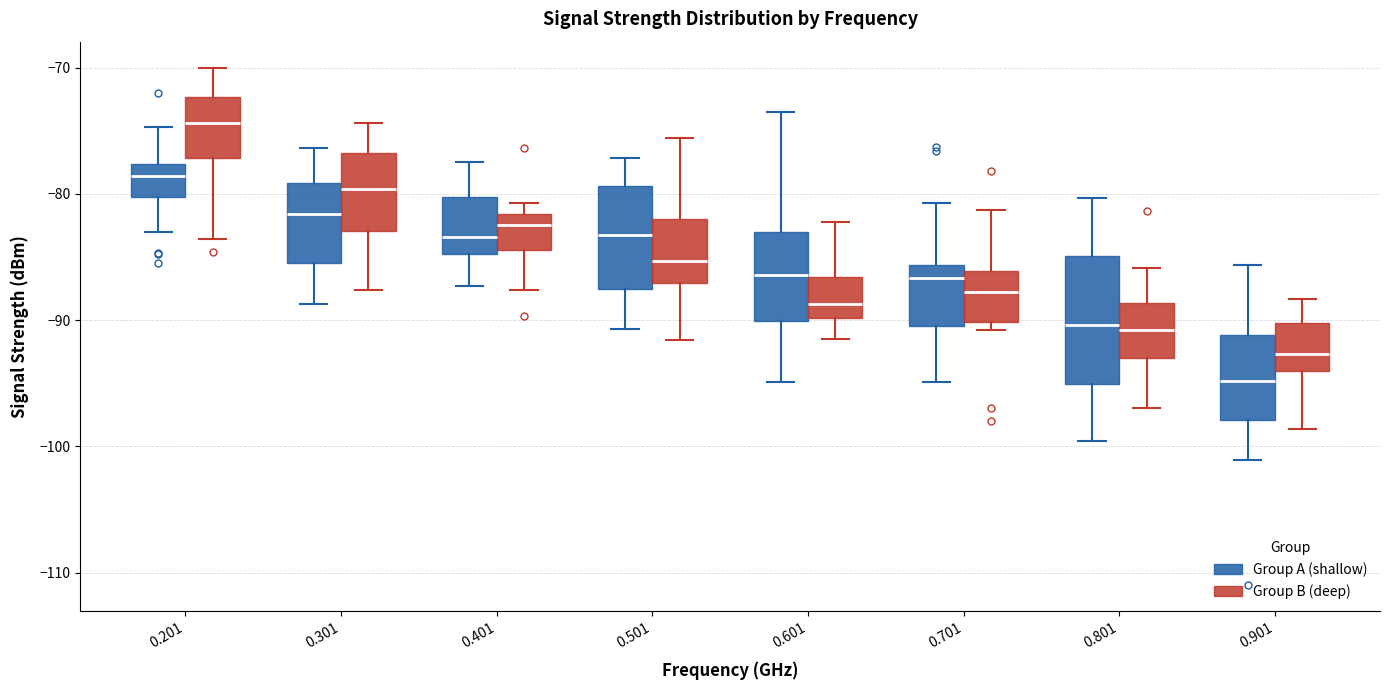

Reading left to right, read every box against the y-axis: the position of its median line, the range the box covers, and the ends of its whiskers. The values are not printed on the chart, so give them approximately, as read against the axis.

0.201 (Group A (shallow)): median -79, box -80 to -78, whiskers -83 to -75
0.201 (Group B (deep)): median -74, box -77 to -72, whiskers -84 to -70
0.301 (Group A (shallow)): median -82, box -85 to -79, whiskers -89 to -76
0.301 (Group B (deep)): median -80, box -83 to -77, whiskers -88 to -74
0.401 (Group A (shallow)): median -83, box -85 to -80, whiskers -87 to -77
0.401 (Group B (deep)): median -82 (just below the box's upper edge), box -84 to -82, whiskers -88 to -81
0.501 (Group A (shallow)): median -83, box -87 to -79, whiskers -91 to -77
0.501 (Group B (deep)): median -85, box -87 to -82, whiskers -92 to -76
0.601 (Group A (shallow)): median -86, box -90 to -83, whiskers -95 to -73
0.601 (Group B (deep)): median -89, box -90 to -87, whiskers -91 to -82
0.701 (Group A (shallow)): median -87, box -90 to -86, whiskers -95 to -81
0.701 (Group B (deep)): median -88, box -90 to -86, whiskers -91 to -81
0.801 (Group A (shallow)): median -90, box -95 to -85, whiskers -100 to -80
0.801 (Group B (deep)): median -91, box -93 to -89, whiskers -97 to -86
0.901 (Group A (shallow)): median -95, box -98 to -91, whiskers -101 to -86
0.901 (Group B (deep)): median -93, box -94 to -90, whiskers -99 to -88